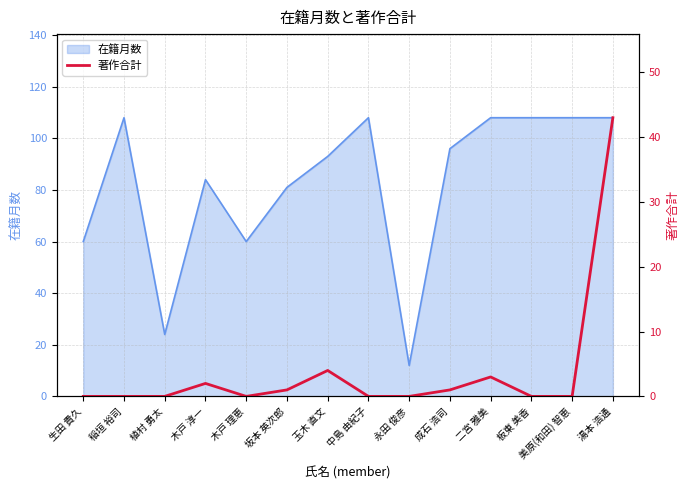

Reading right to left, extract all data points from this chart.

43	0	0	3	1	0	0	4	1	0	2	0	0	0